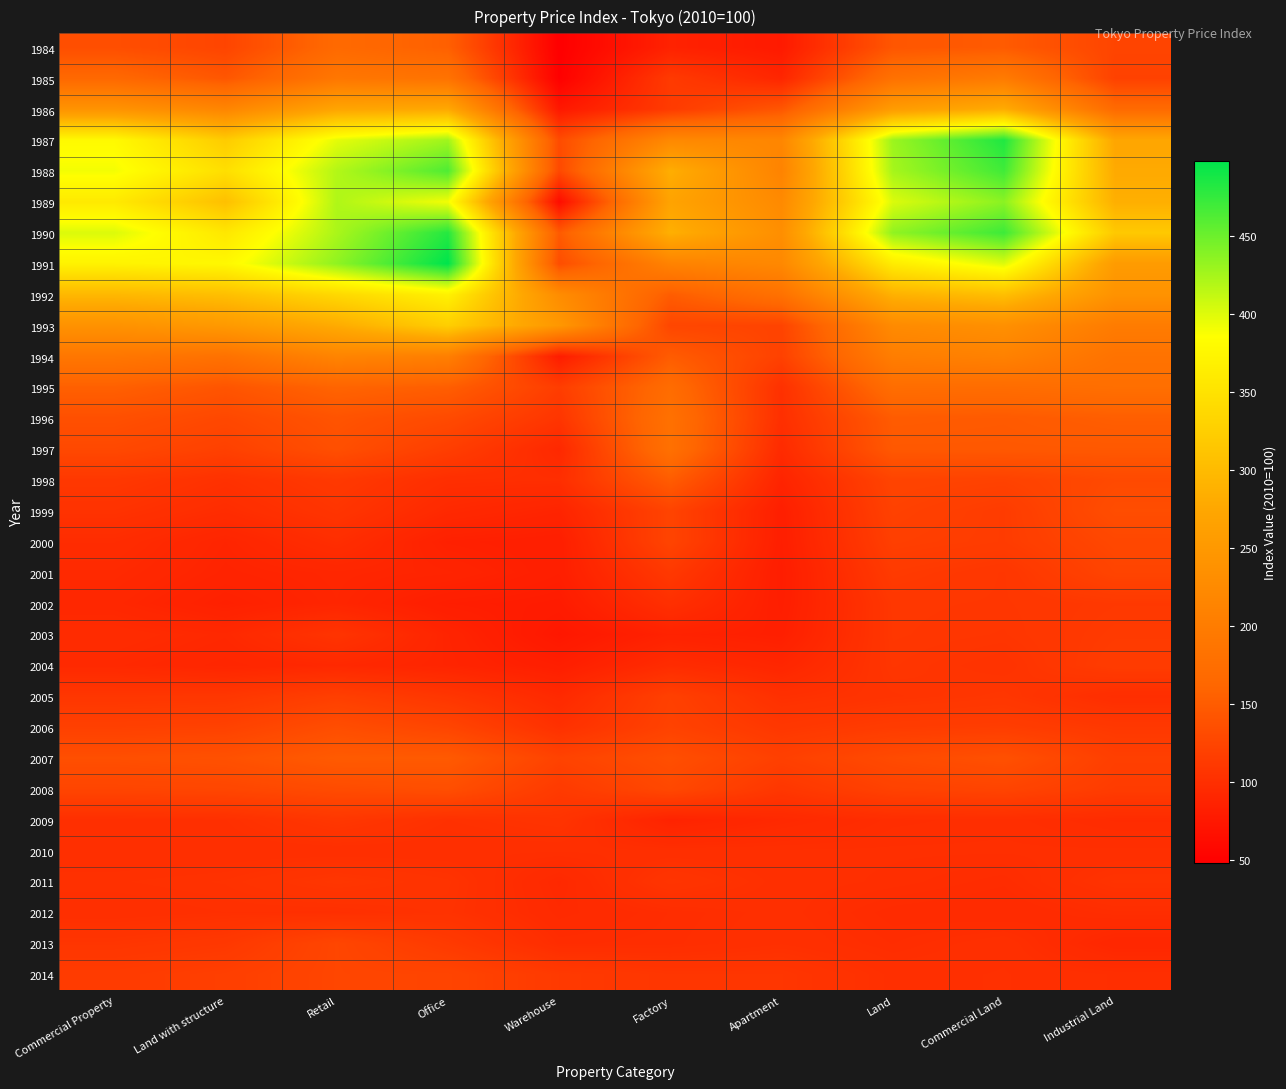

At how many categories does at least one series exceed 418?

4